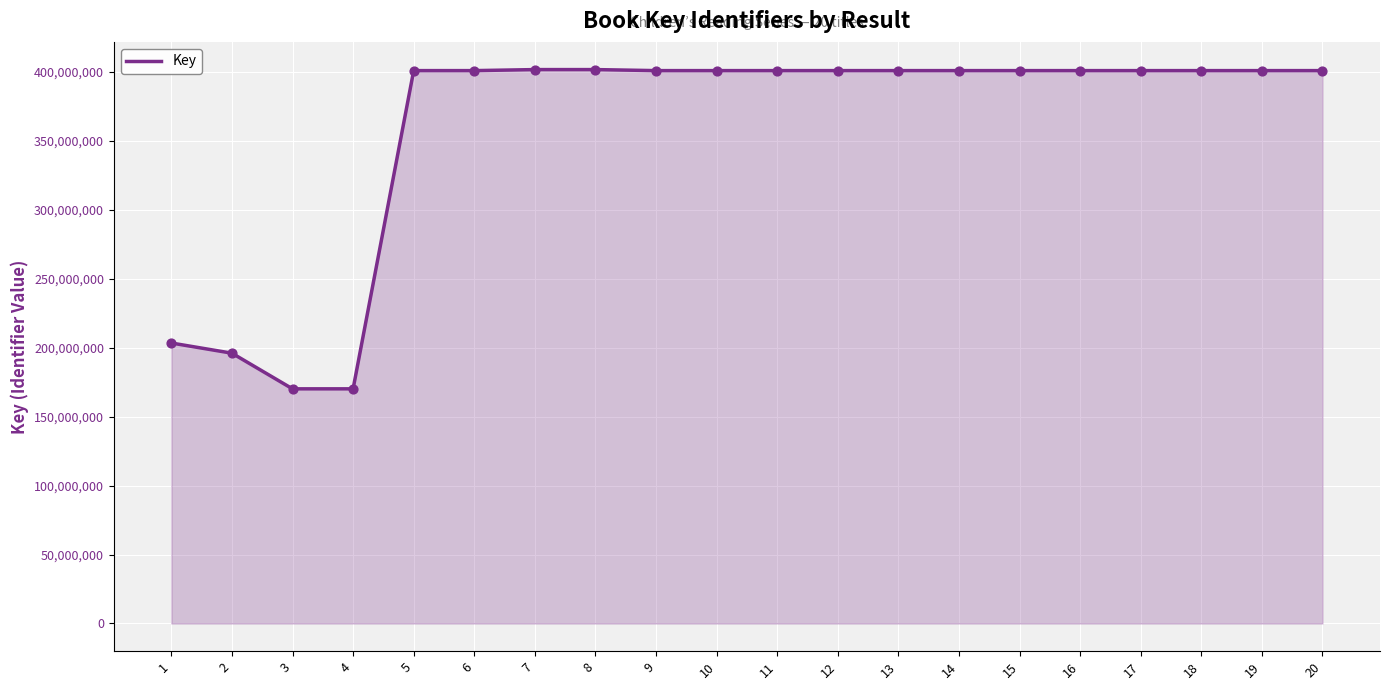

What is the ratio of the value at 19 to the value at 10?

1.0